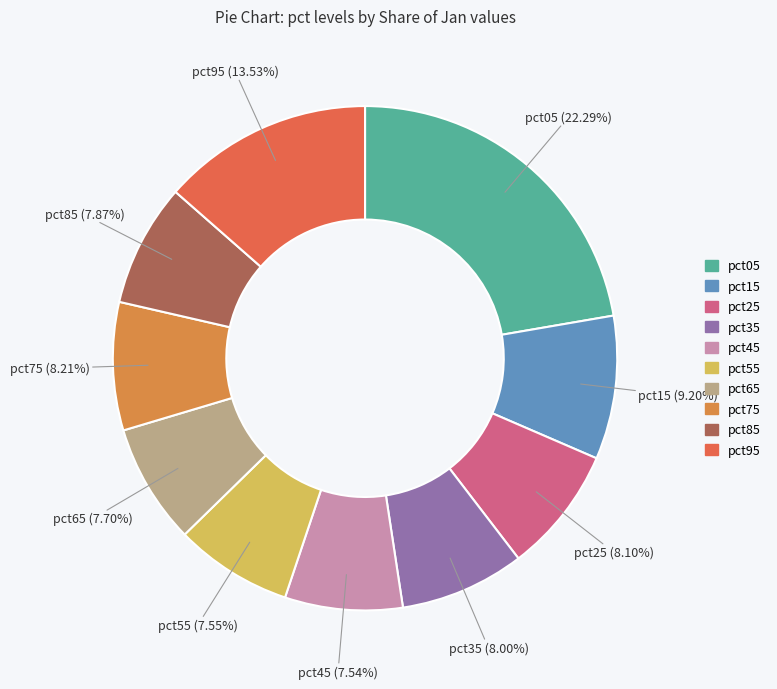

How much of the chart is everything except pct95?

86.5%